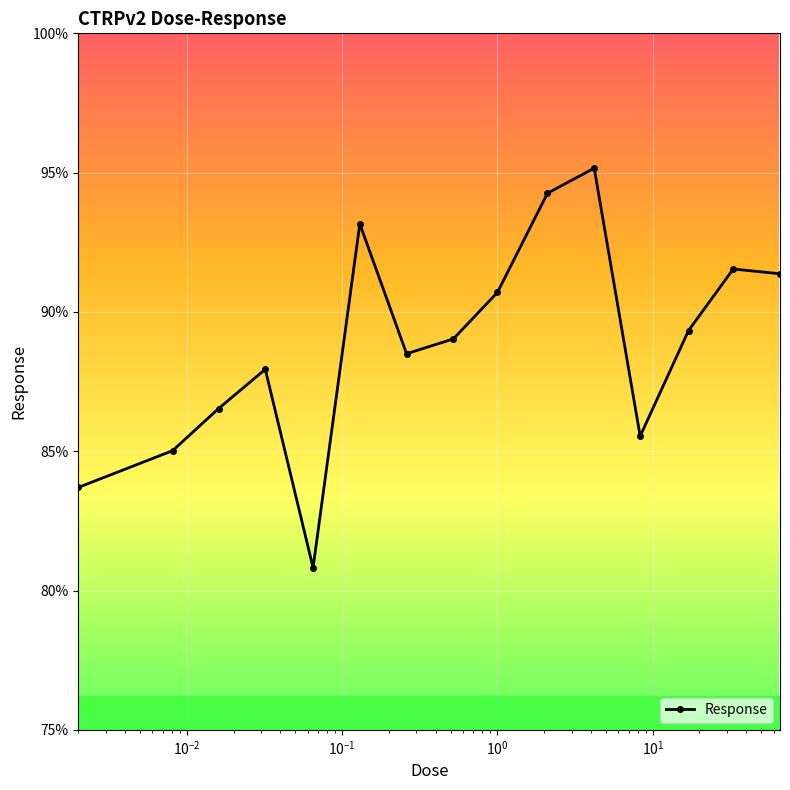

What is the value of the 13th point from the left?

89.3